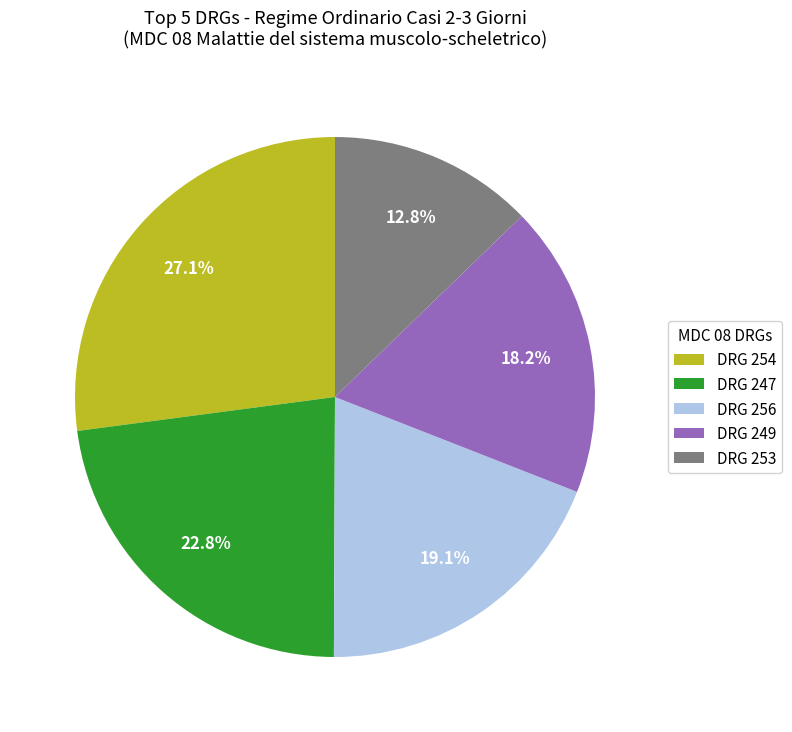

Does DRG 253 account for over 50% of the chart?

No